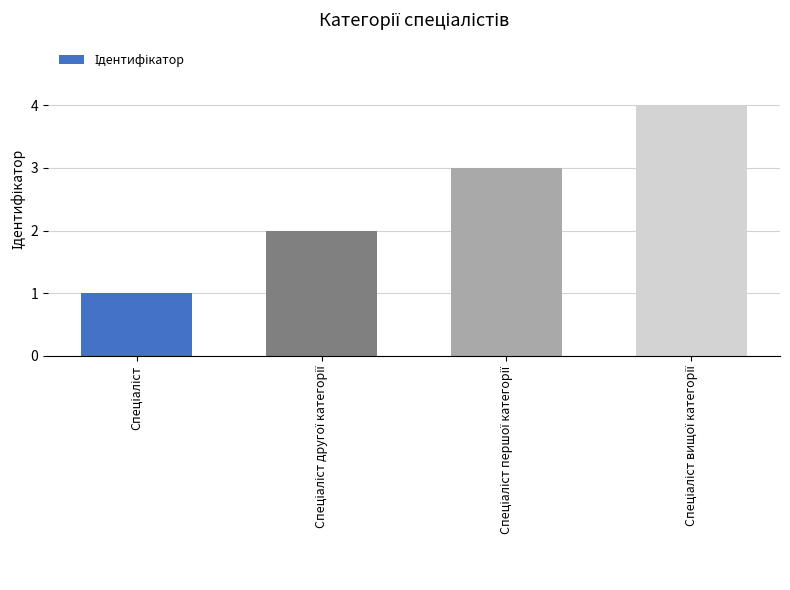

What is the difference between the maximum and minimum values?

3